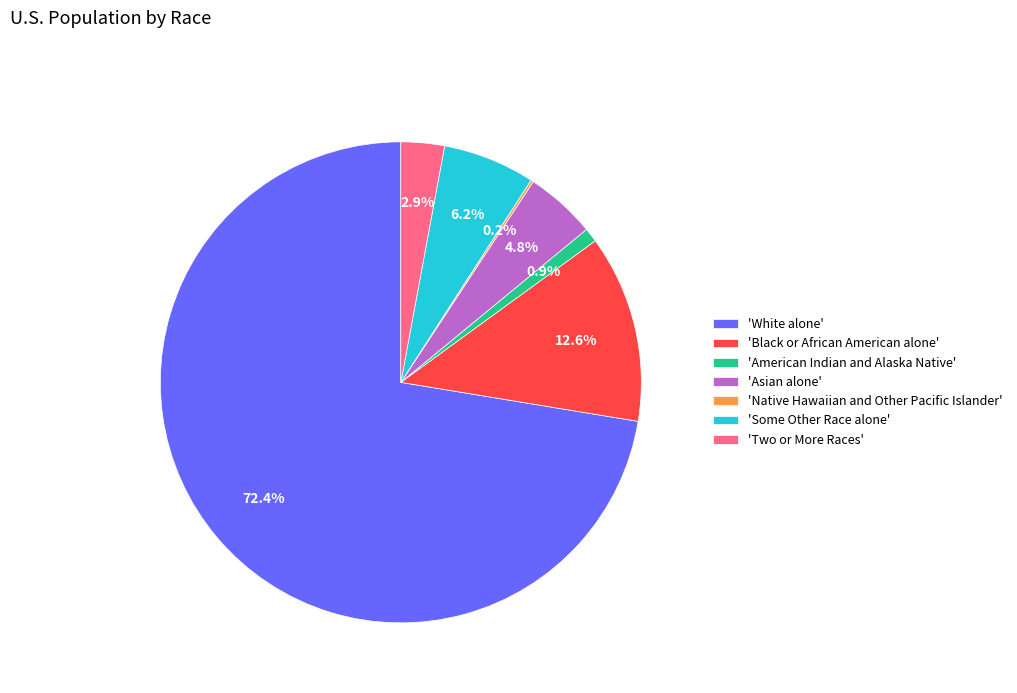

Between 'White alone' and 'Asian alone', which is larger?

'White alone'